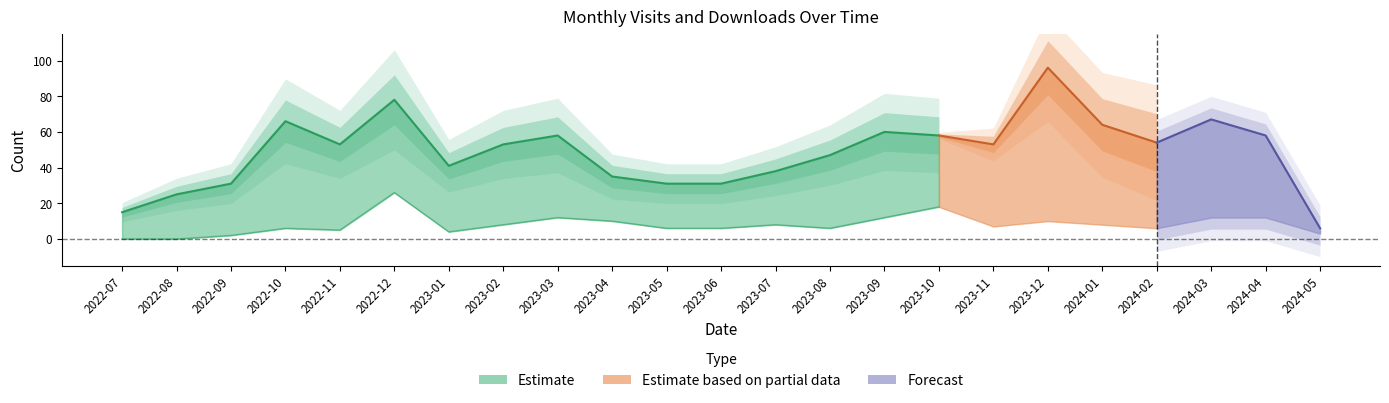

How many interior local peaks does the monthly_download_resource series have?

6